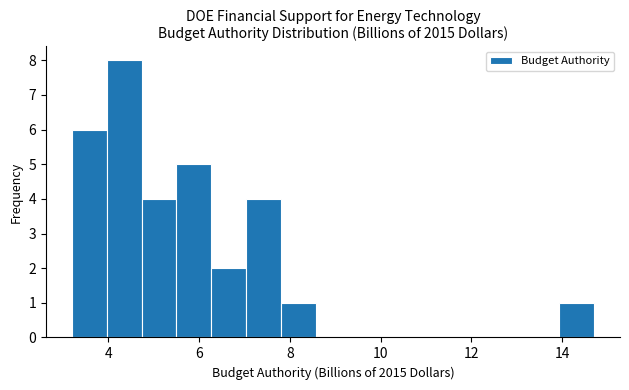

Around what value on the x-axis is the tallest bar? Give the approximate position of its centre, as read against the axis.

4.4